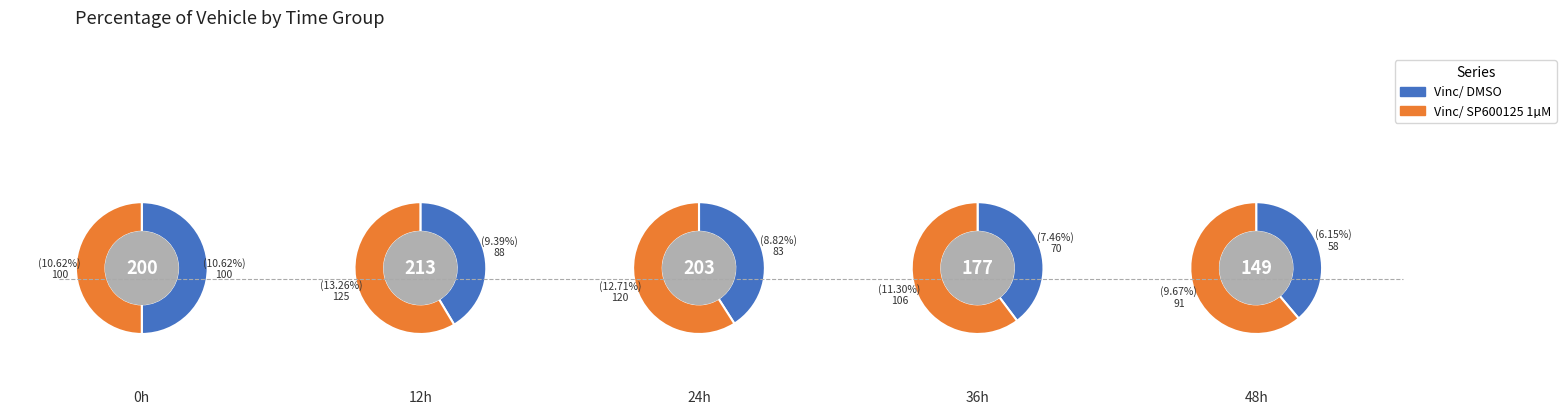

Is it true that 2 is 29% of the pie?

False